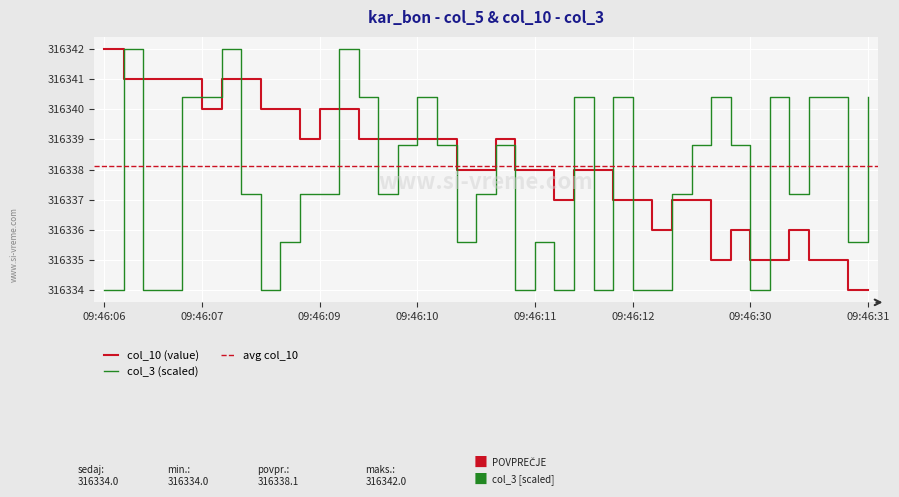

What is the maximum value shown in the chart?

316342.0